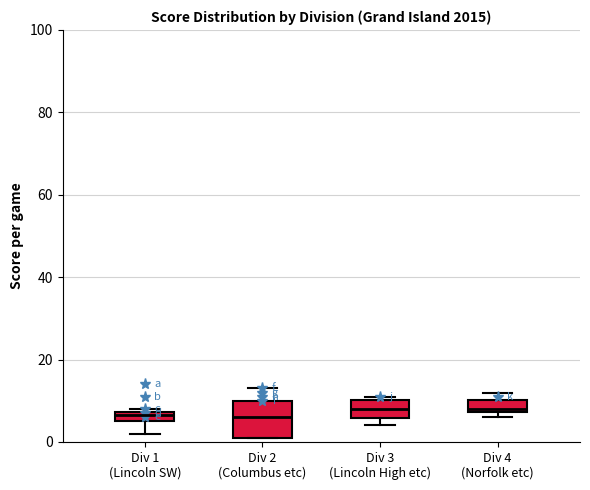

Where does the lower whisker of the box for Div 1 (Lincoln SW) end on the y-axis? The values are not printed on the chart, so give them approximately, as read against the axis.

2